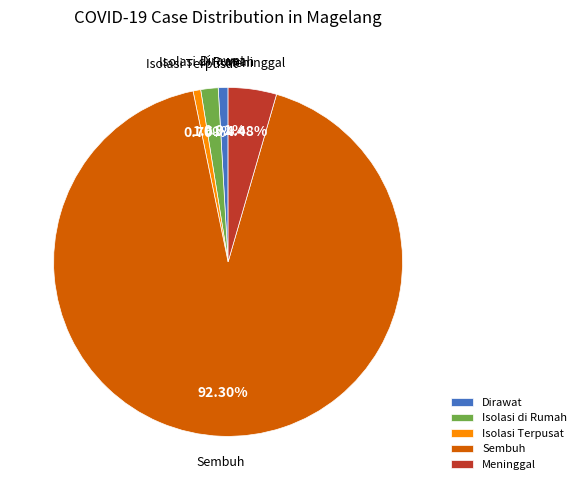

The Meninggal slice represents 4% of the pie. True or false?

True